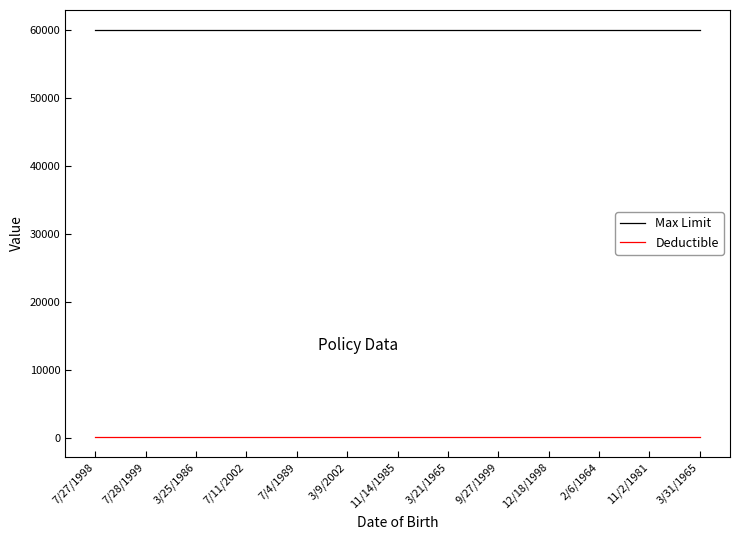

What value does the Deductible series have at 3/25/1986?

250